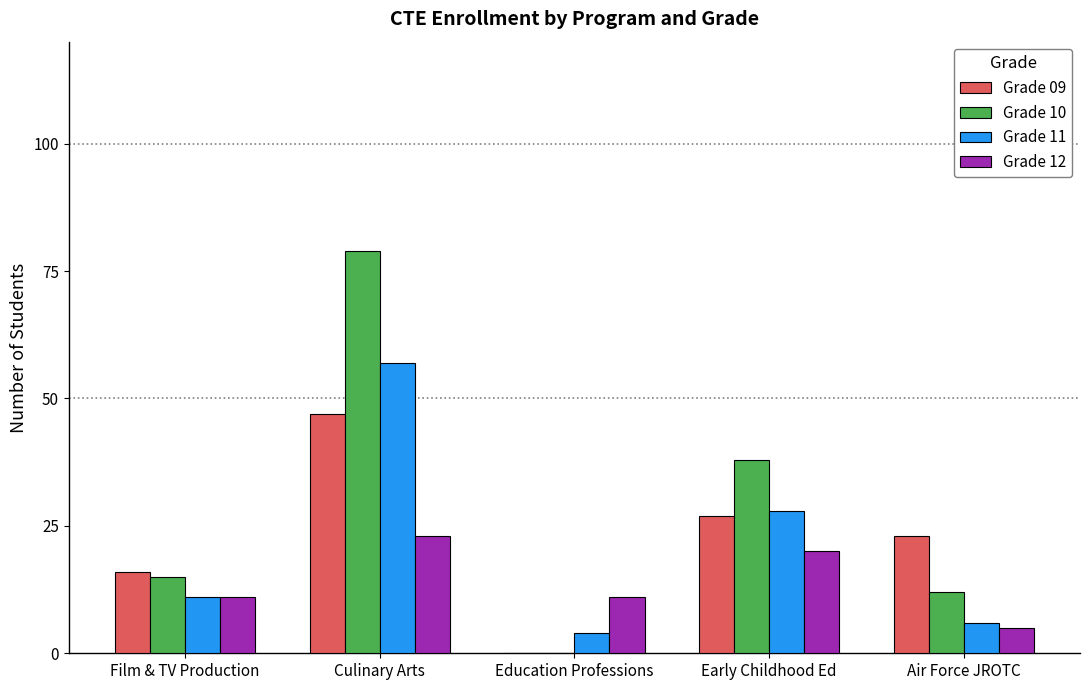

At which label is Grade 10 closest to 39?

Early Childhood Ed